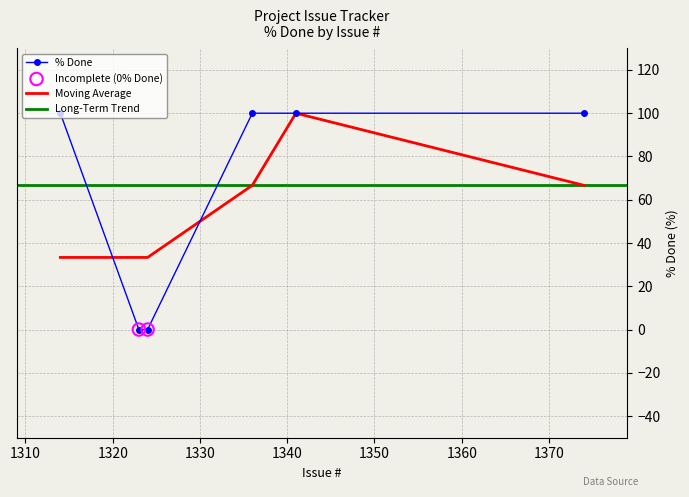

Approximately how many times larger is the value at 1314 compared to 1341?

1.0